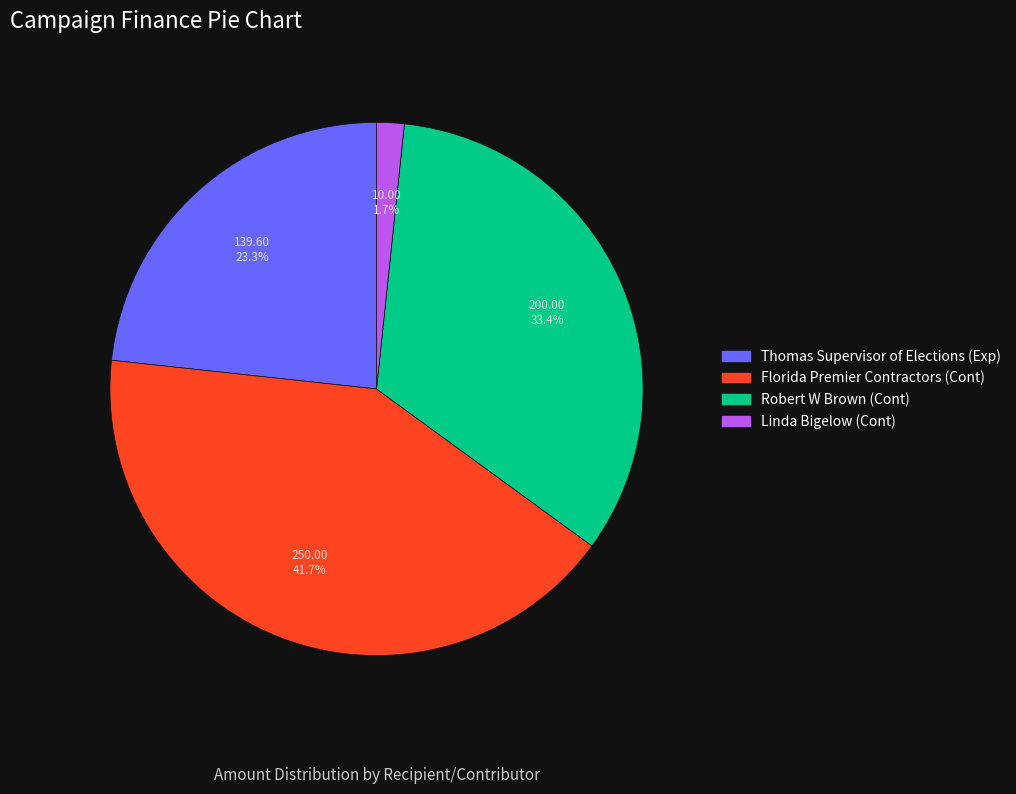

Rank the categories by value from lowest to highest.

Linda Bigelow (Cont), Thomas Supervisor of Elections (Exp), Robert W Brown (Cont), Florida Premier Contractors (Cont)